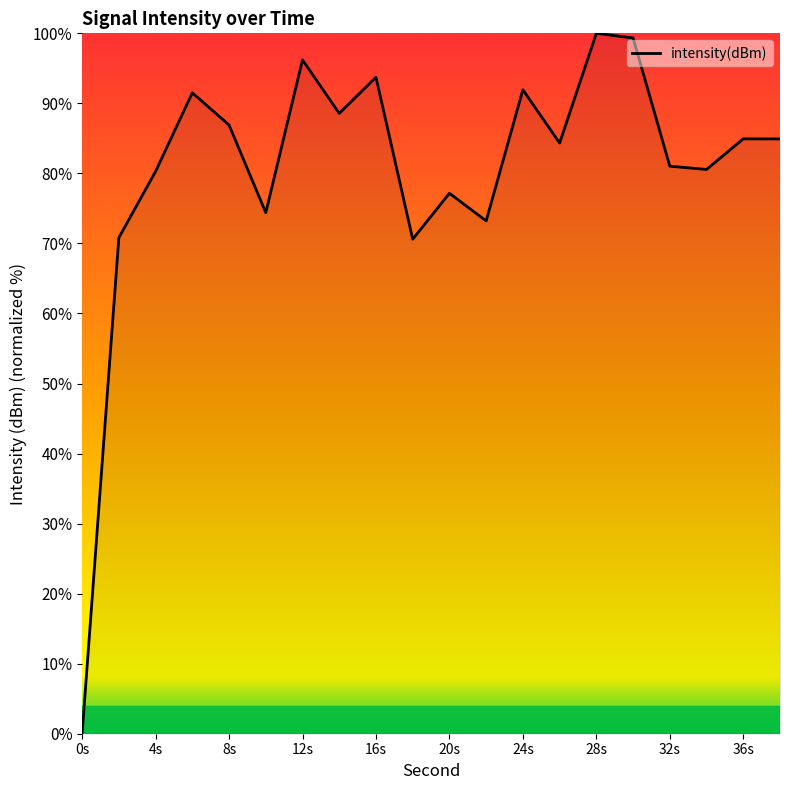

What is the greatest value displayed?

100.0